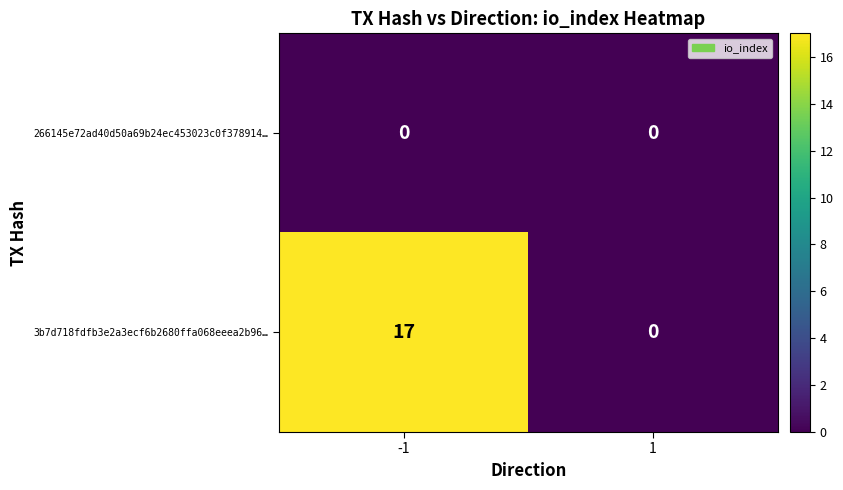

Reading left to right, transcribe all the data shown in this chart.

266145e72ad40d50a69b24ec453023c0f378914…: 0	0
3b7d718fdfb3e2a3ecf6b2680ffa068eeea2b96…: 17	0